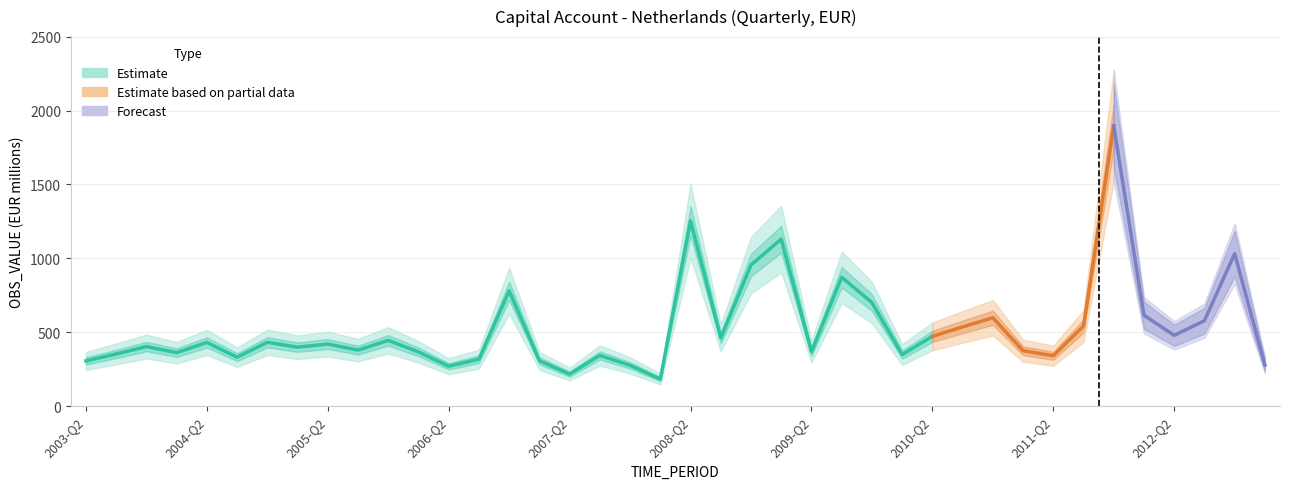

Is it true that the value at 2010-Q4 is 857?

False